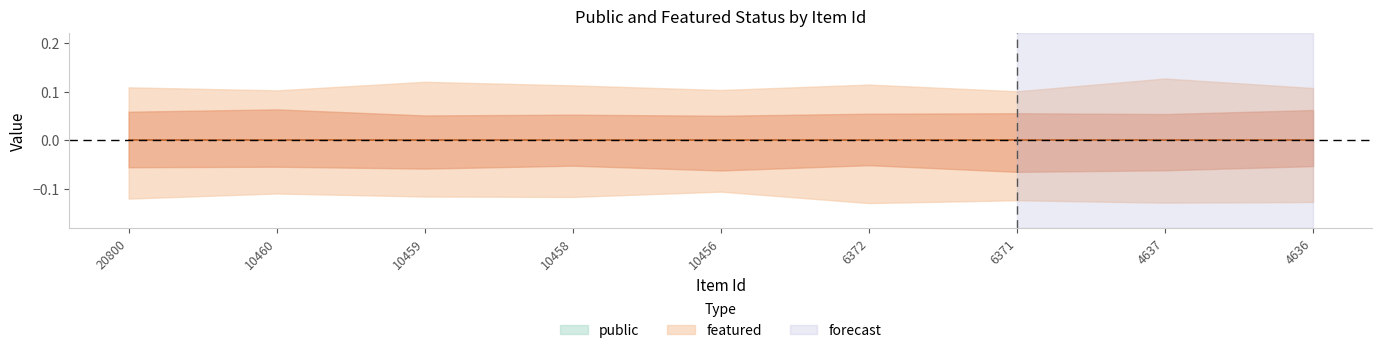

True or false: featured and public cross at least once.

False